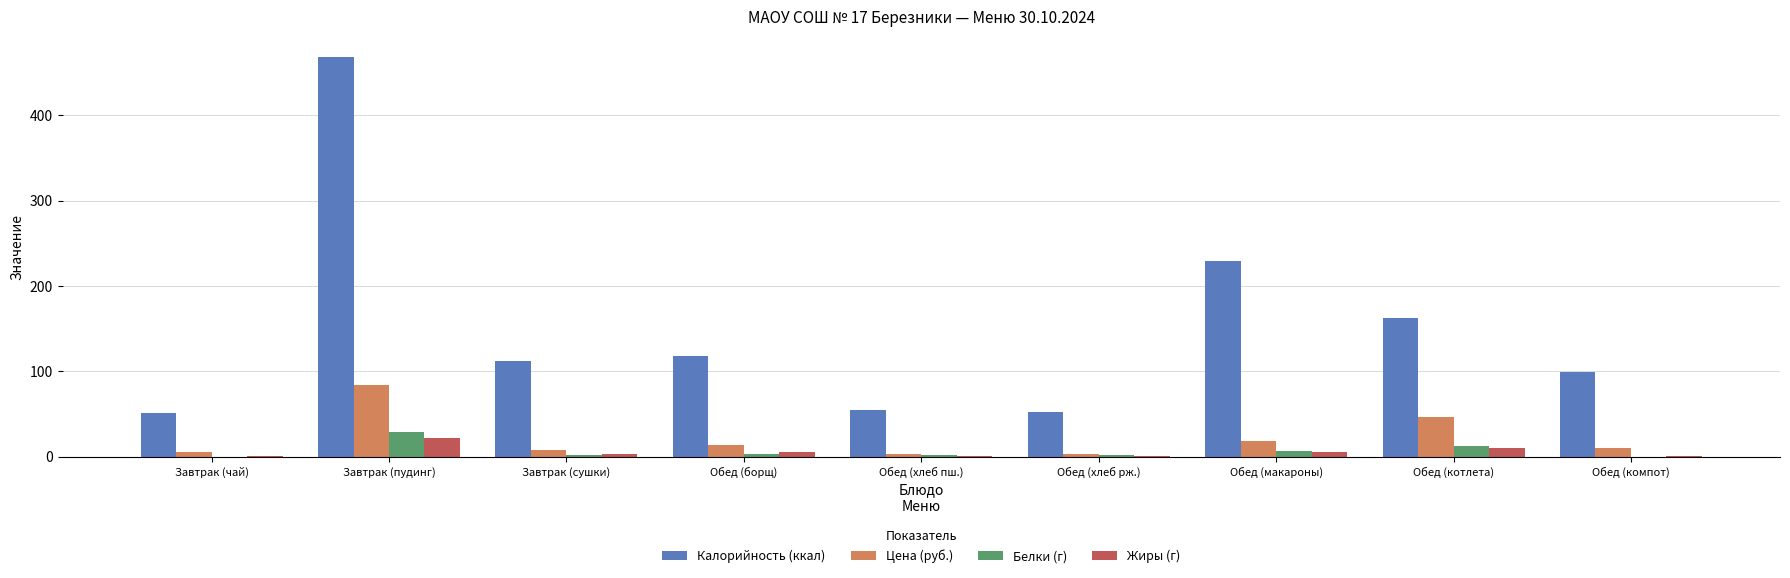

The Калорийность (ккал) series shows 99.0 at Обед (компот). True or false?

True